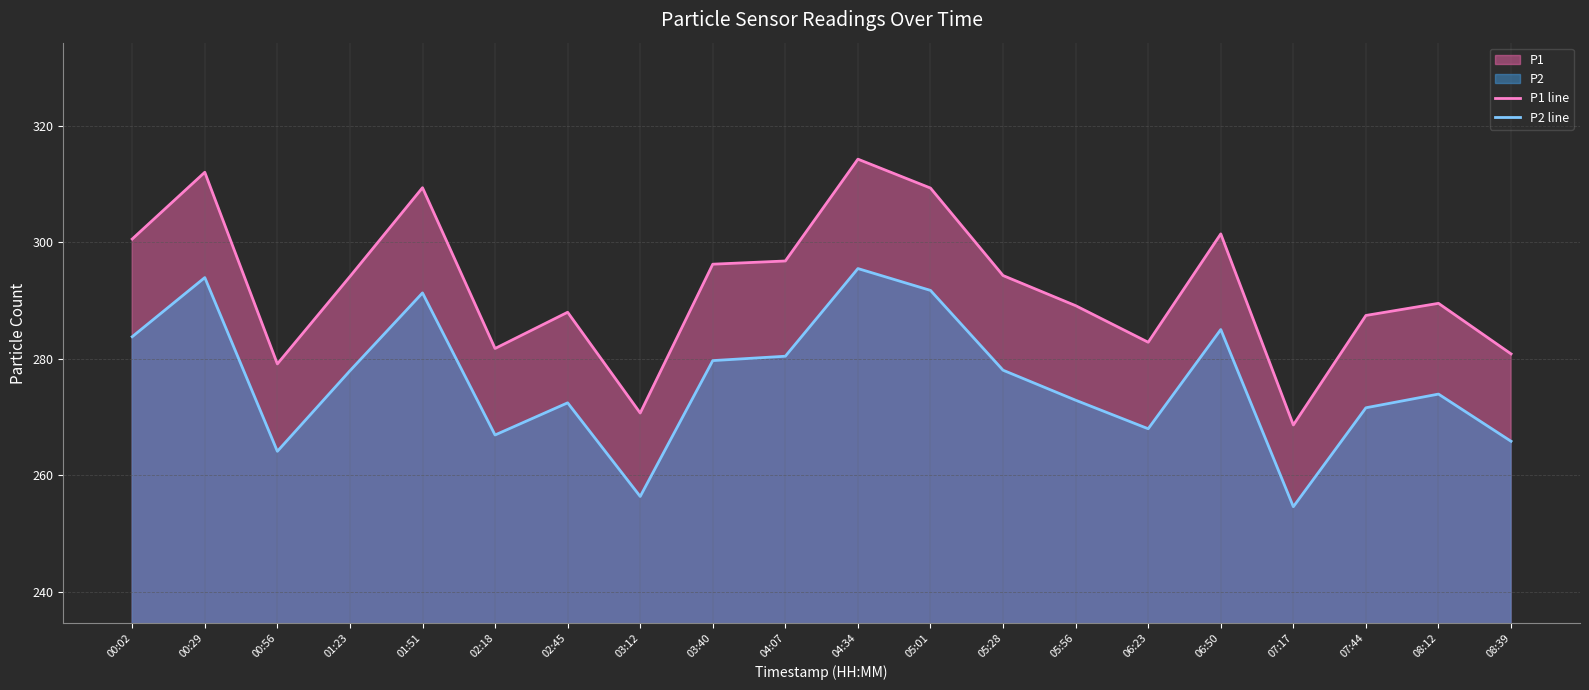

Where does the P2 line series first go above 277?

00:02